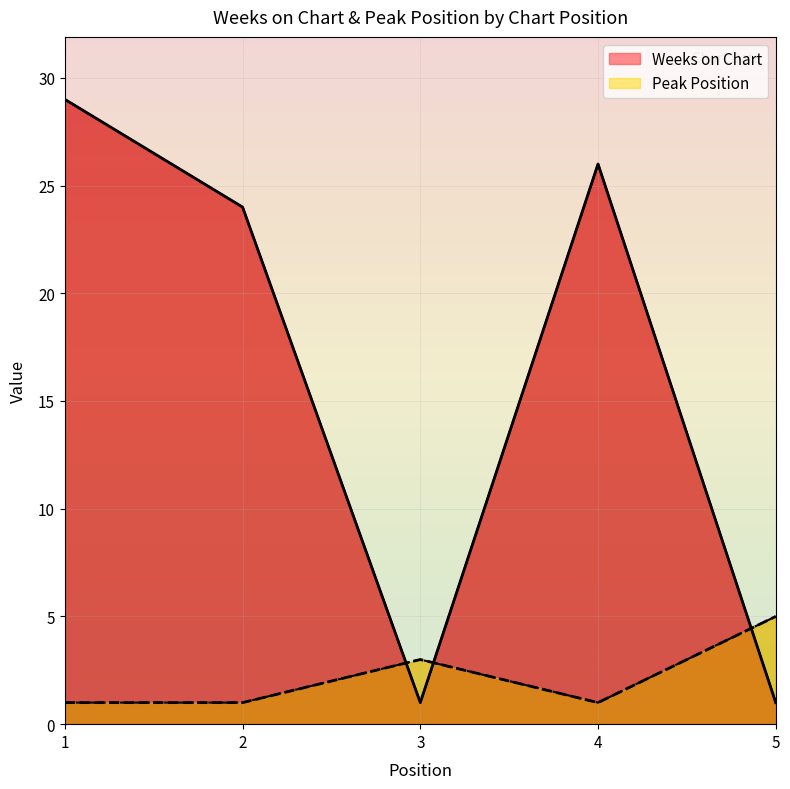

True or false: Weeks on Chart and Peak Position intersect in this chart.

True